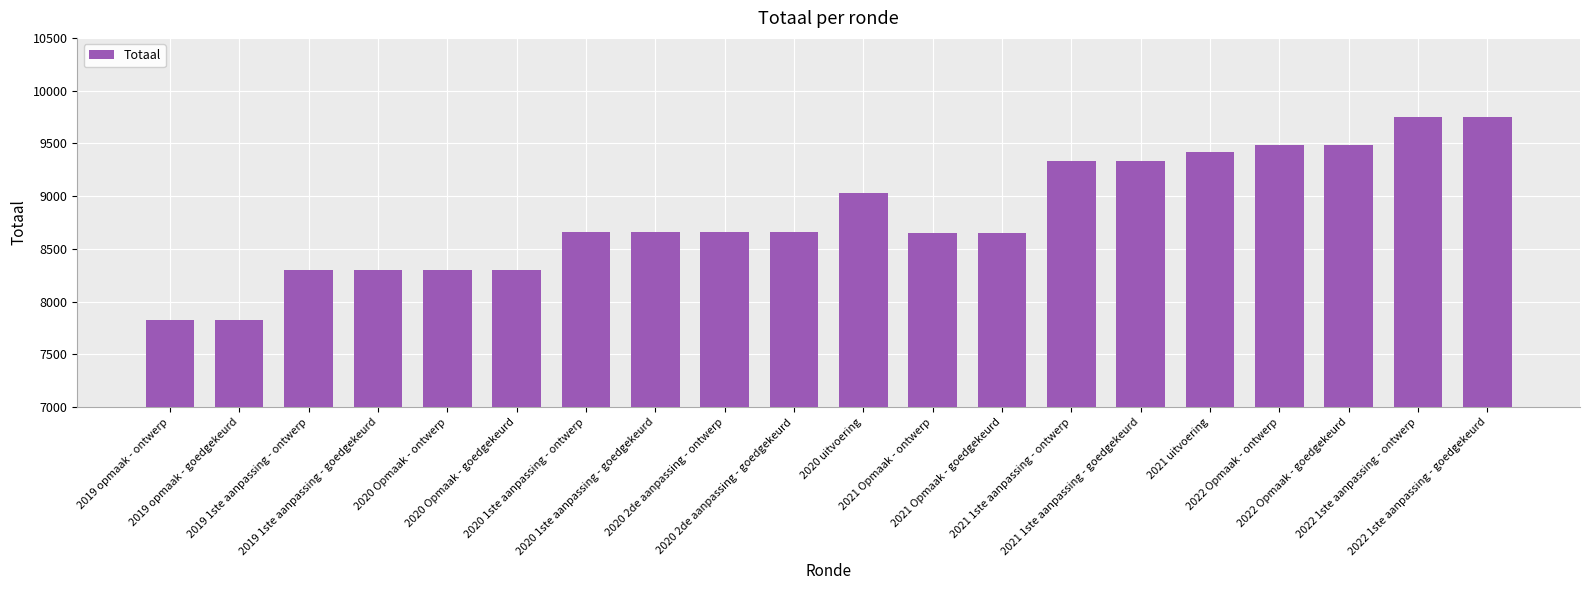

The chart shows a value of 9421 at 2021 uitvoering. True or false?

True